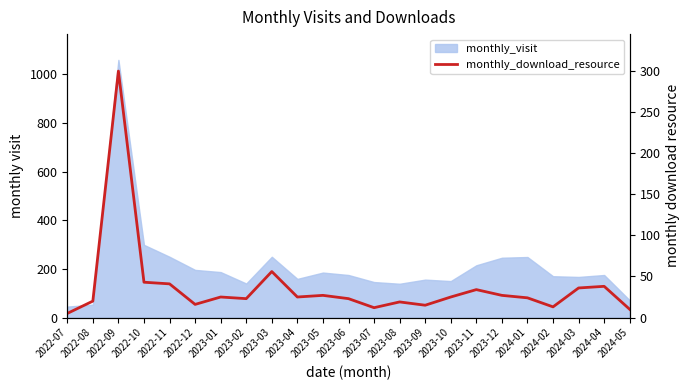

What value does the data have at 2022-12?

16